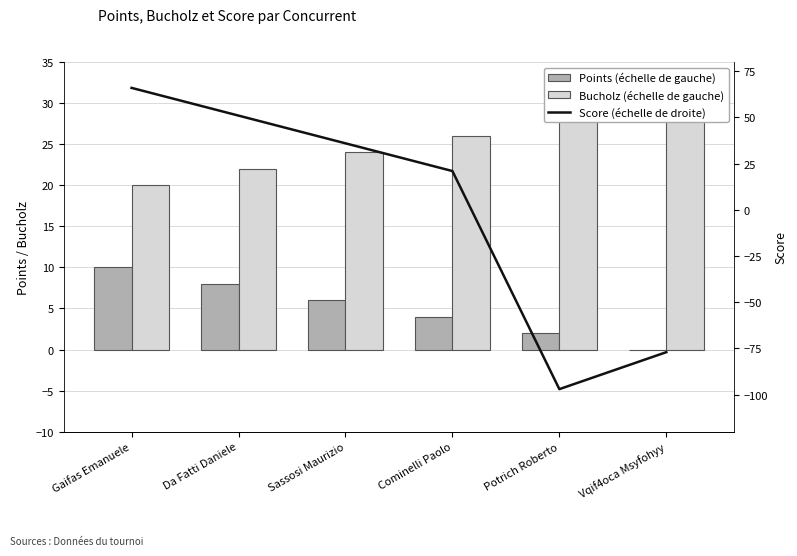

Which category has the lowest value in the Score (échelle de droite) series?

Potrich Roberto